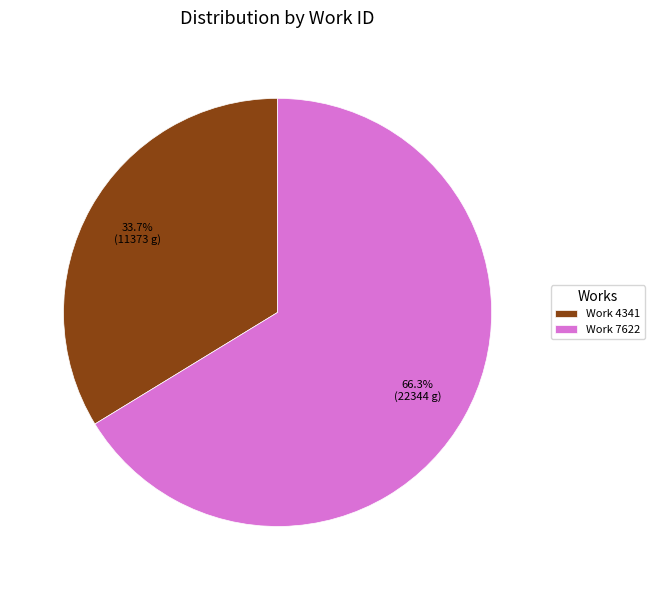

Rank the categories by value from lowest to highest.

Work 4341, Work 7622